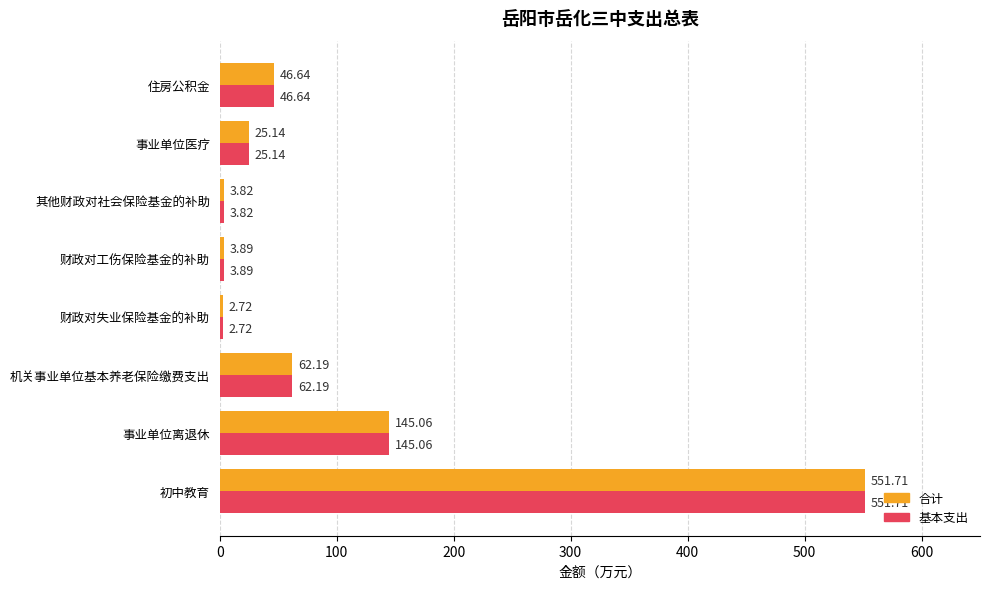

What is the sum of all 基本支出 values?

841.2